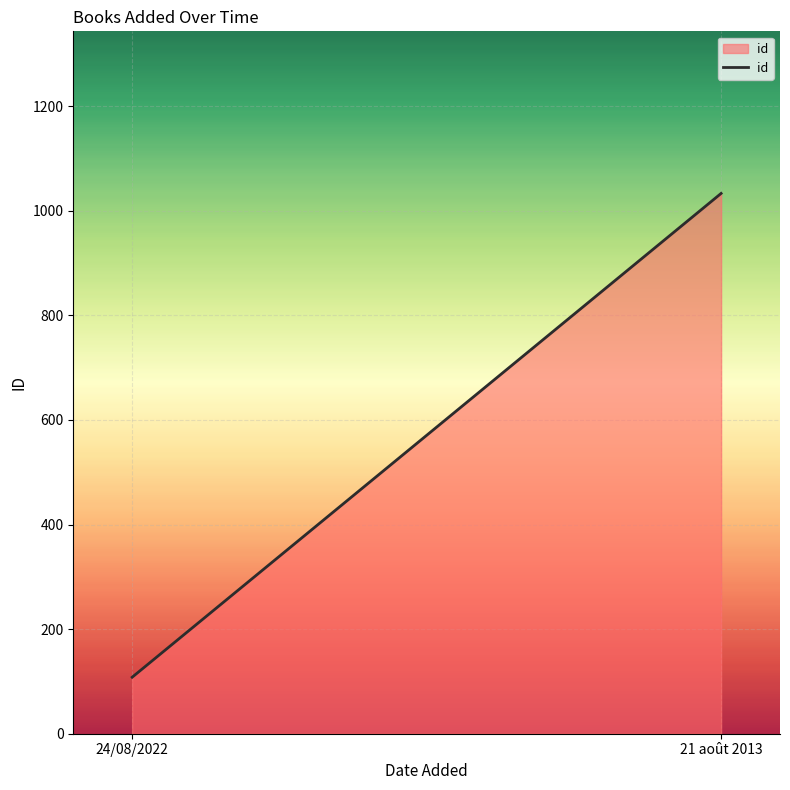

Approximately how many times larger is the value at 24/08/2022 compared to 21 août 2013?

0.1